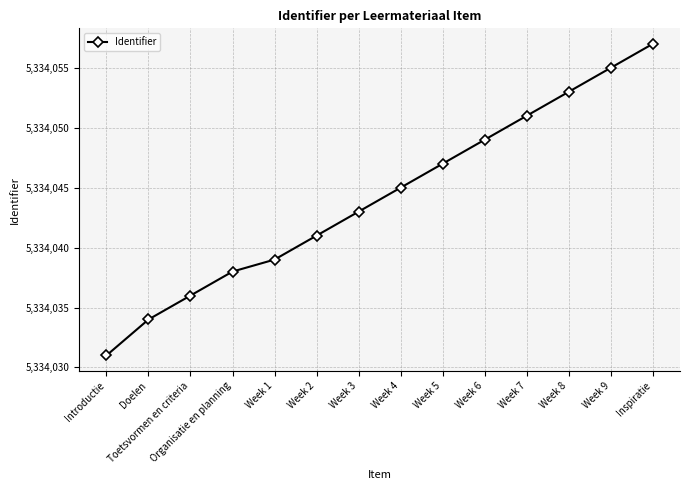

True or false: the data shows 5334051 at Week 7.

True